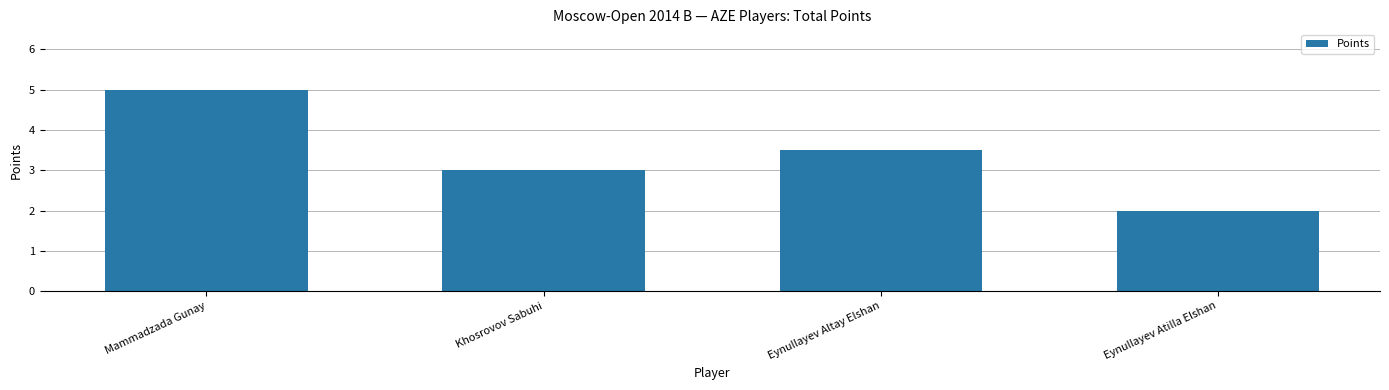

List the labels in order of value, smallest first.

Eynullayev Atilla Elshan, Khosrovov Sabuhi, Eynullayev Altay Elshan, Mammadzada Gunay